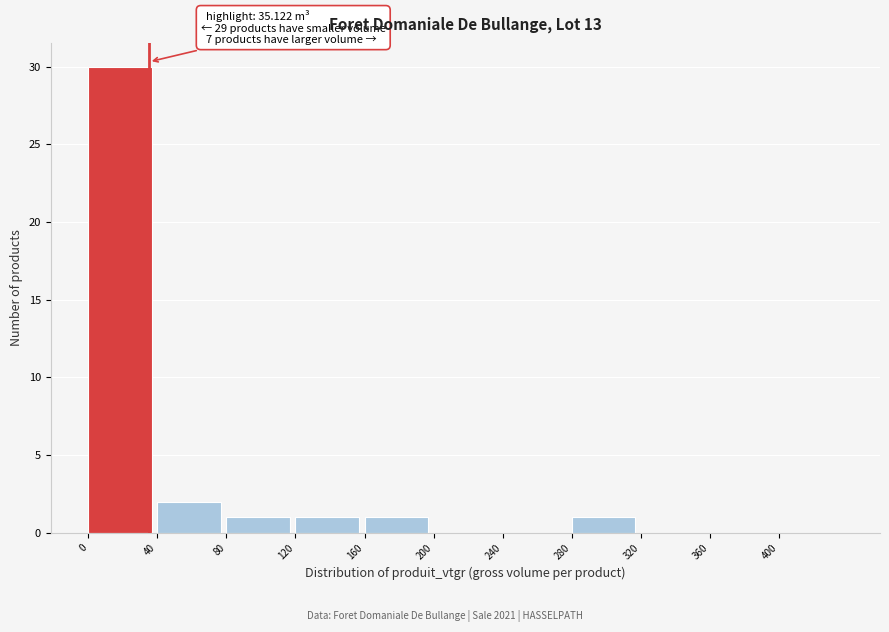

Over which range of the x-axis is the bar tallest?

0 to 40